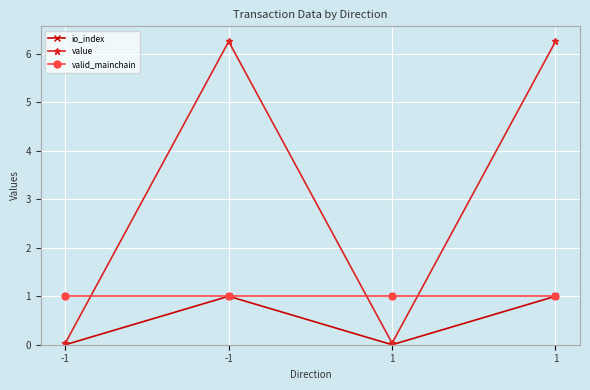

True or false: valid_mainchain has a value of 1.0 at 1.

True